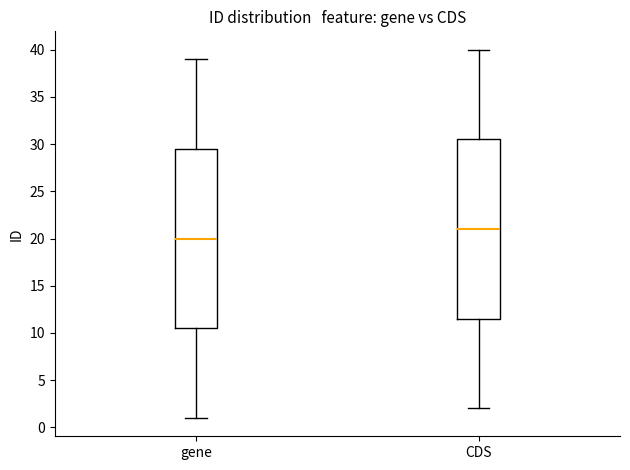

Reading left to right, transcribe this box plot: for each box, give where its median line is, the range the box spans, and where its two whiskers end, as read against the y-axis. The values are not printed on the chart, so give them approximately, as read against the axis.

gene: median 20.0, box 10.5 to 29.5, whiskers 1.0 to 39.0
CDS: median 21.0, box 11.5 to 30.5, whiskers 2.0 to 40.0